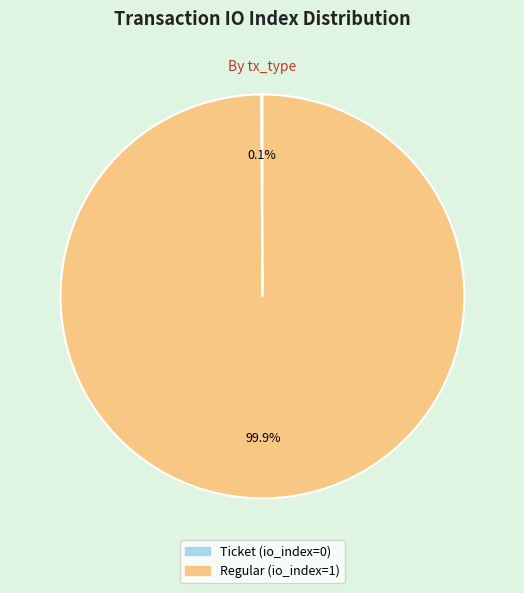

Does Regular (io_index=1) represent more than half of the total?

Yes